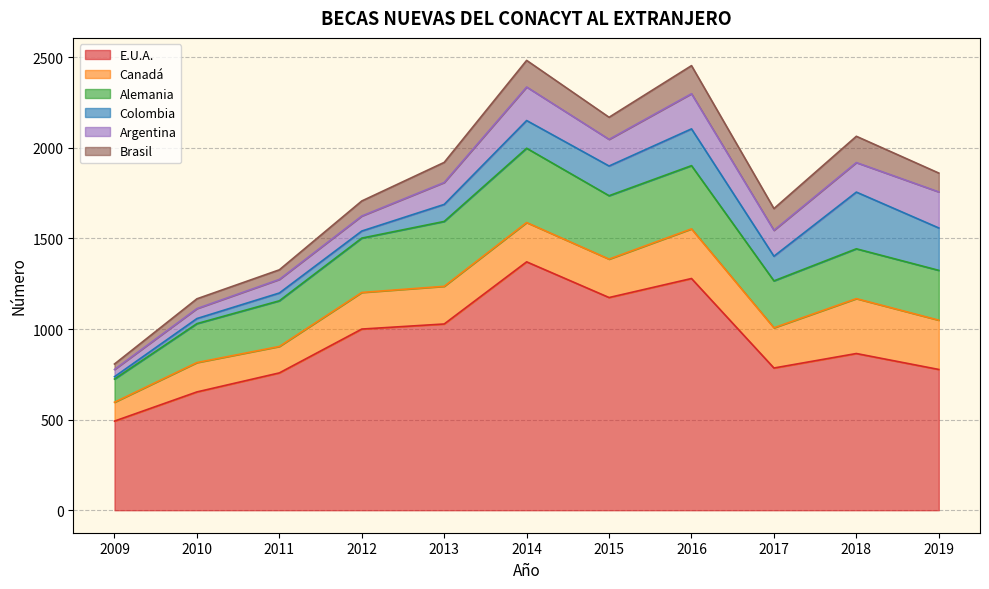

What is the smallest value displayed?

13